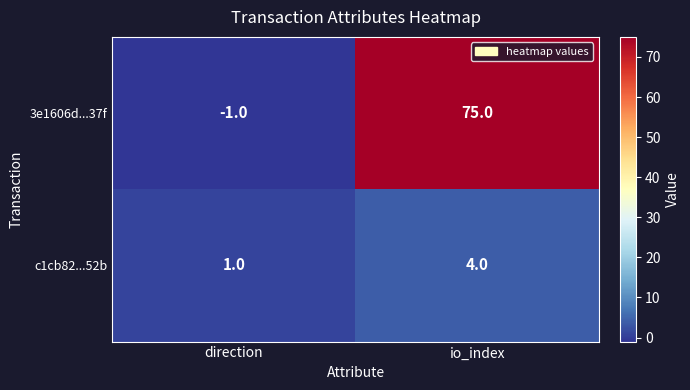

Which category has the highest value in the c1cb82...52b series?

io_index